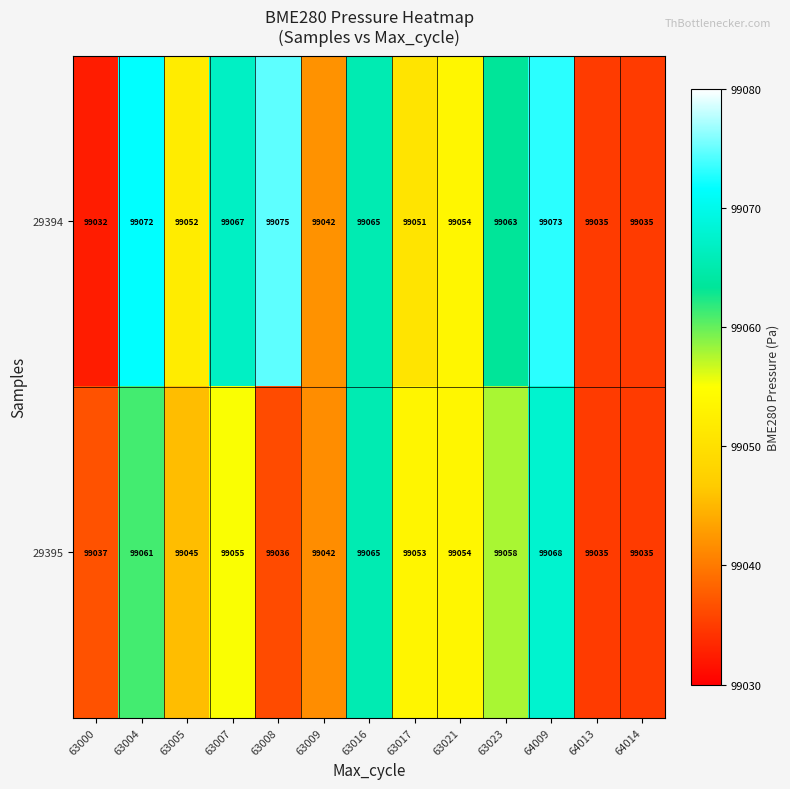

How many distinct data groups are displayed?

2